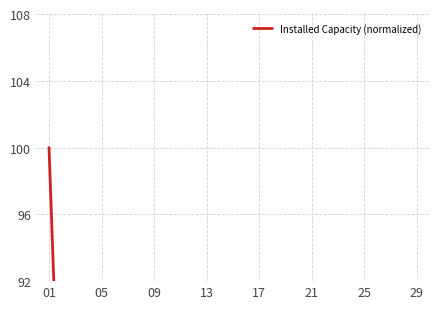

What is the difference between the second highest and second lowest values?

21.5